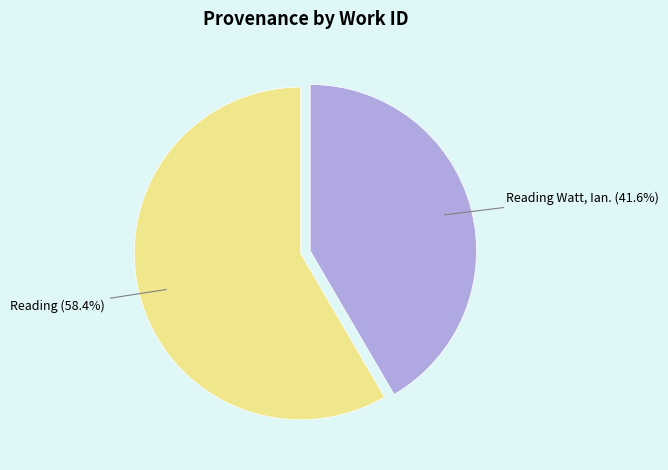

Does any single category account for the majority?

Yes